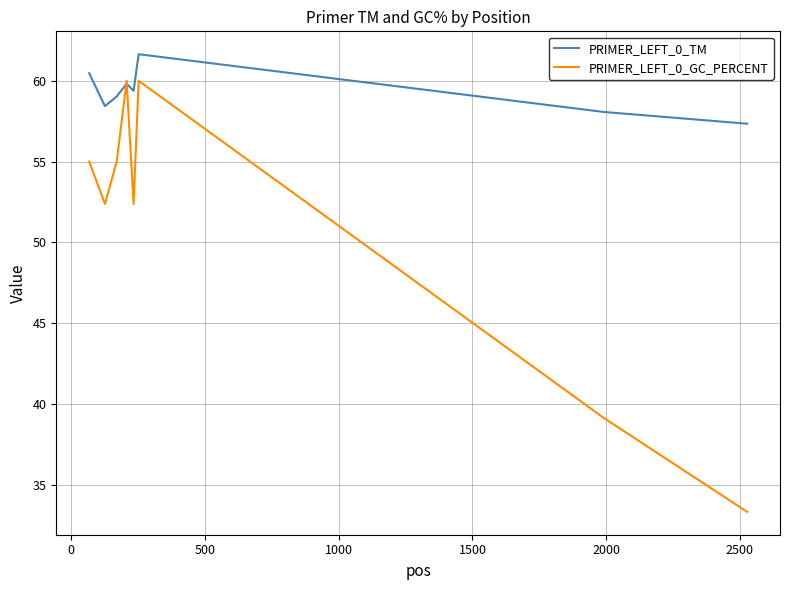

Which series has the largest total across all categories?

PRIMER_LEFT_0_TM